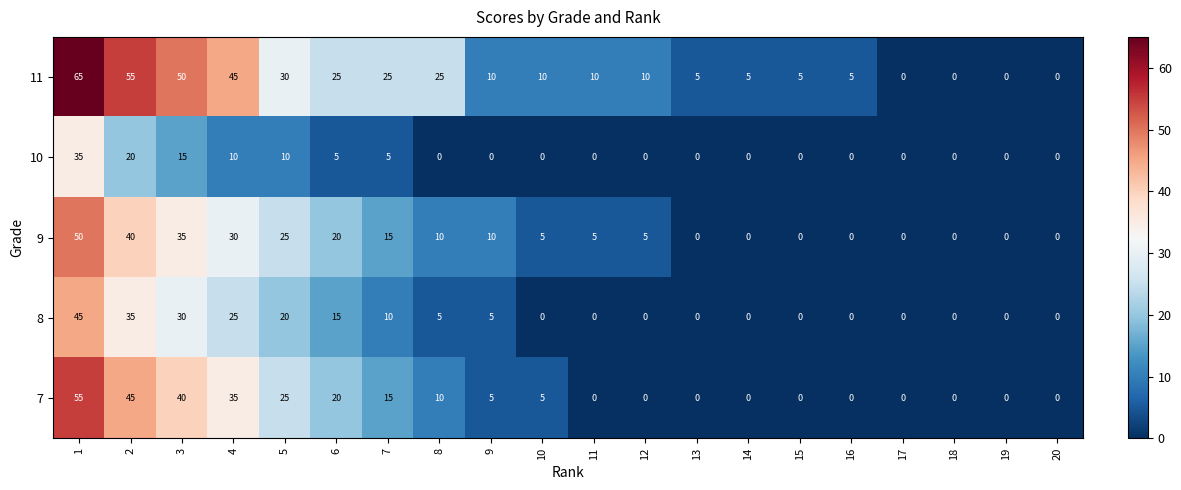

How many categories are shown in the chart?

20